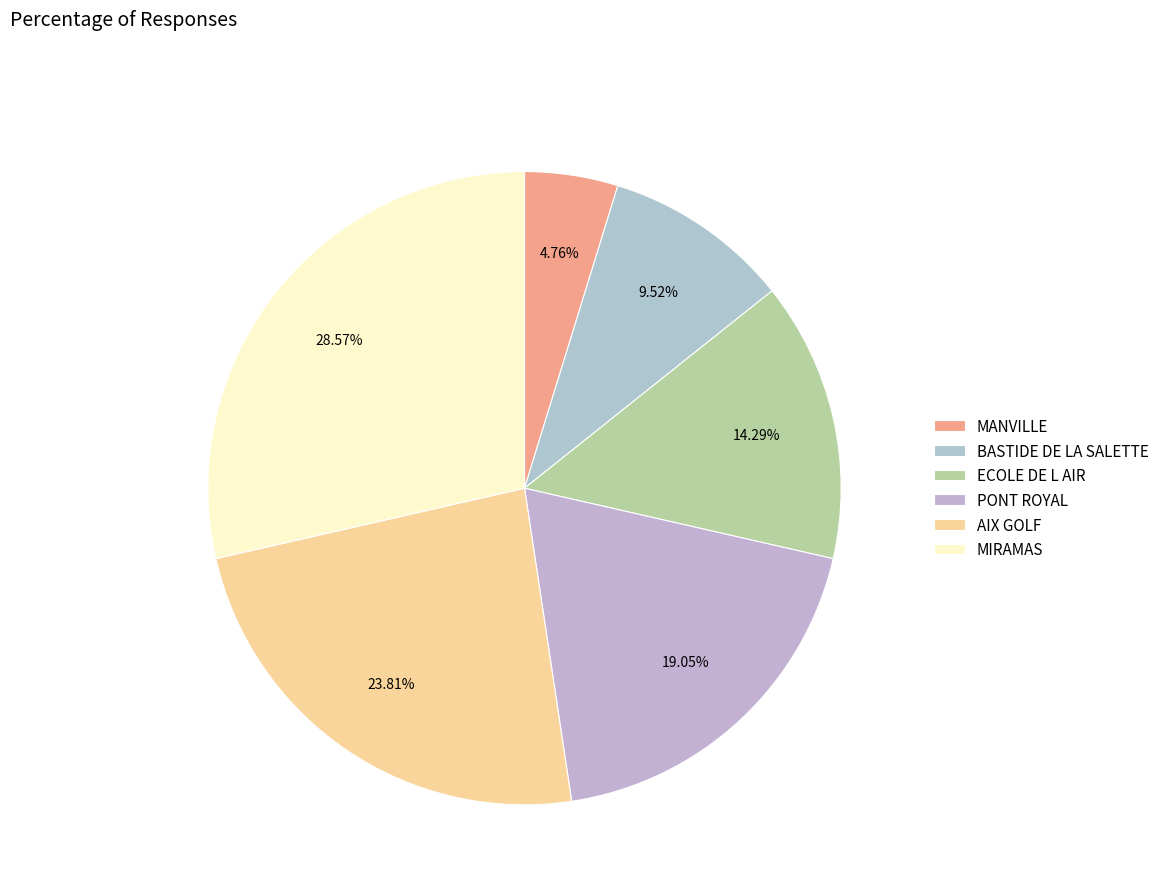

Which has a higher value, MANVILLE or ECOLE DE L AIR?

ECOLE DE L AIR